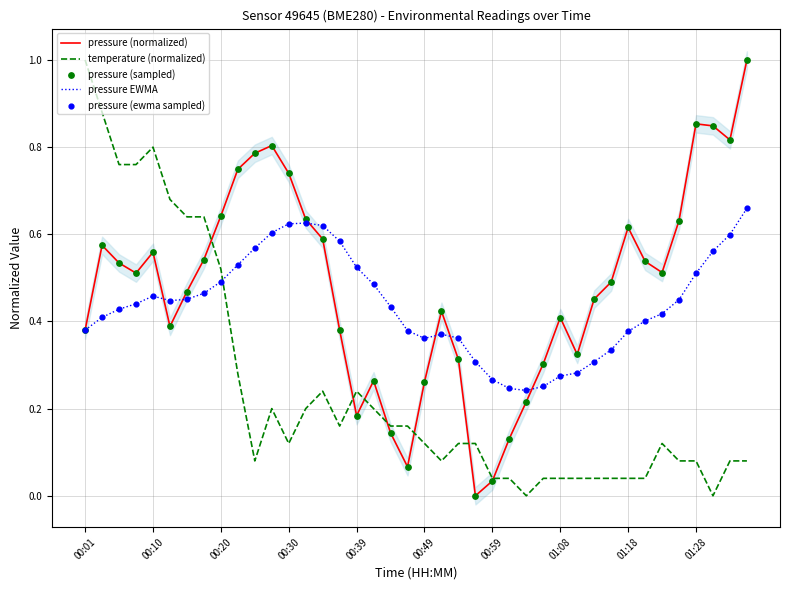

What are all the series names shown in the legend?

pressure (normalized), temperature (normalized), pressure EWMA, pressure (sampled), pressure (ewma sampled)